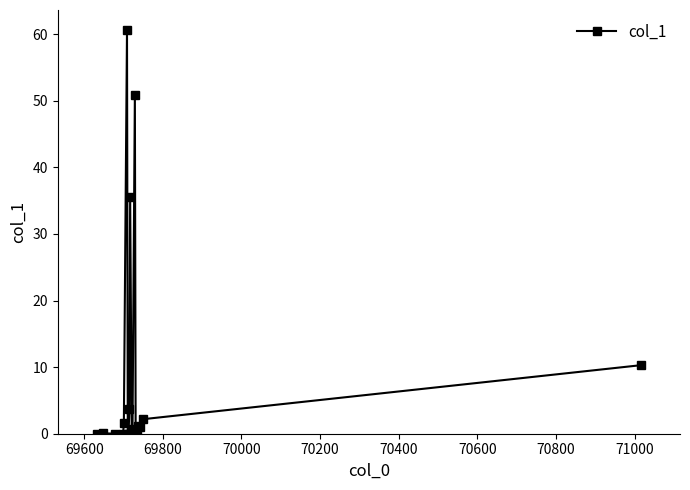

What is the sum of all values?

167.8